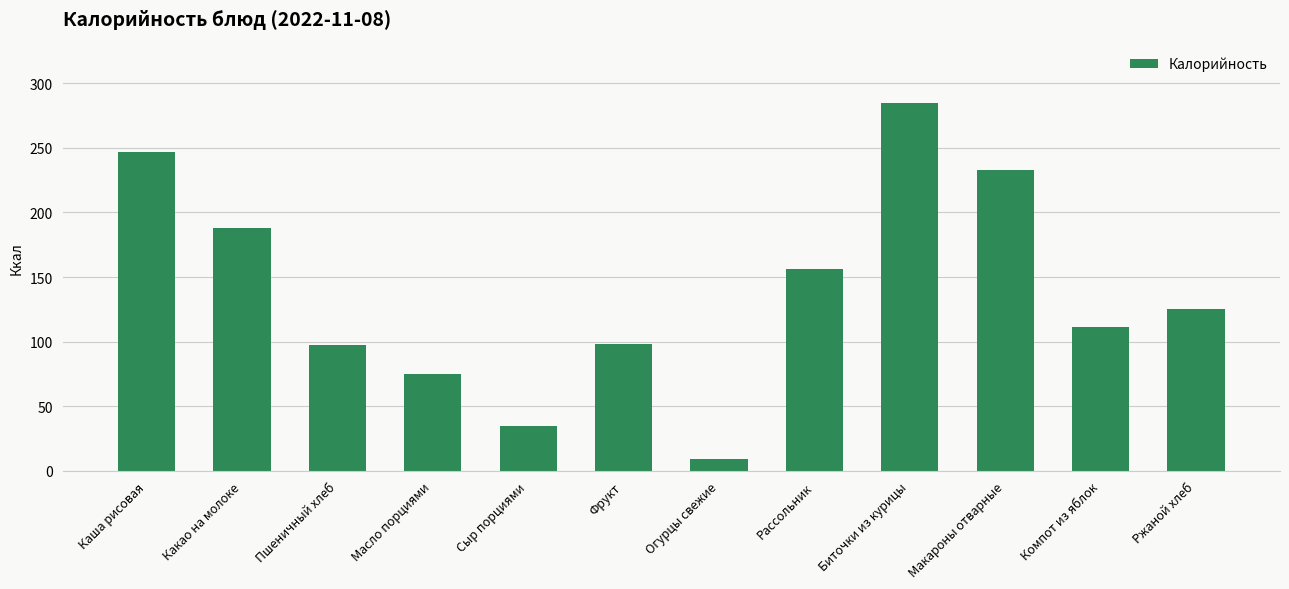

What is the change in value from Сыр порциями to Макароны отварные?

+198